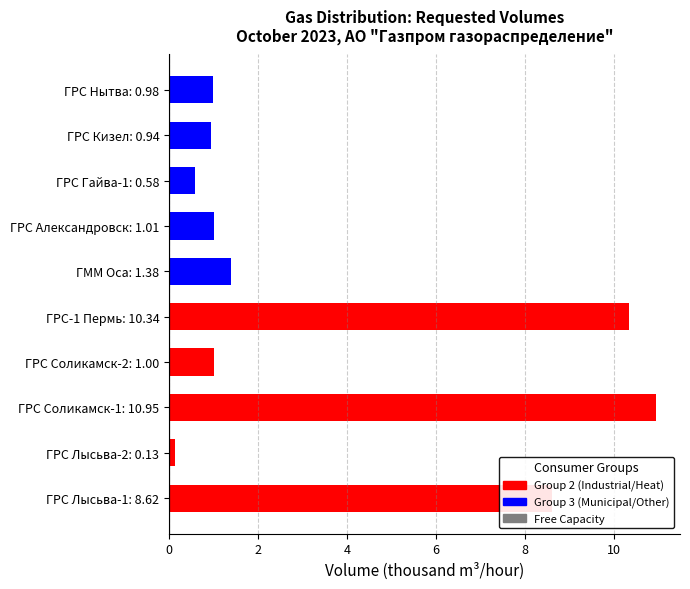

The value at ГРС-1 Пермь: 10.34 is 10.3. True or false?

True